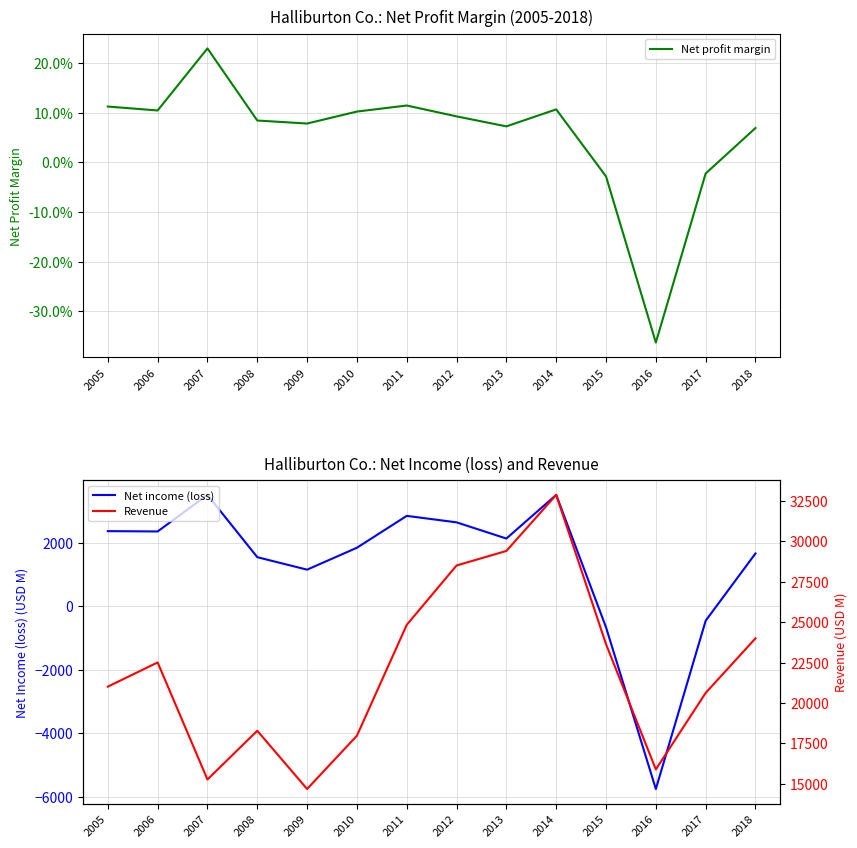

Reading right to left, extract all data points from this chart.

Net profit margin: 2018=0.1	2017=-0.0	2016=-0.4	2015=-0.0	2014=0.1	2013=0.1	2012=0.1	2011=0.1	2010=0.1	2009=0.1	2008=0.1	2007=0.2	2006=0.1	2005=0.1
Net income (loss): 2018=1656.0	2017=-463.0	2016=-5763.0	2015=-671.0	2014=3500.0	2013=2125.0	2012=2635.0	2011=2839.0	2010=1835.0	2009=1145.0	2008=1538.0	2007=3499.0	2006=2348.0	2005=2358.0
Revenue: 2018=23995.0	2017=20620.0	2016=15887.0	2015=23633.0	2014=32870.0	2013=29402.0	2012=28503.0	2011=24829.0	2010=17973.0	2009=14675.0	2008=18279.0	2007=15264.0	2006=22504.0	2005=21007.0